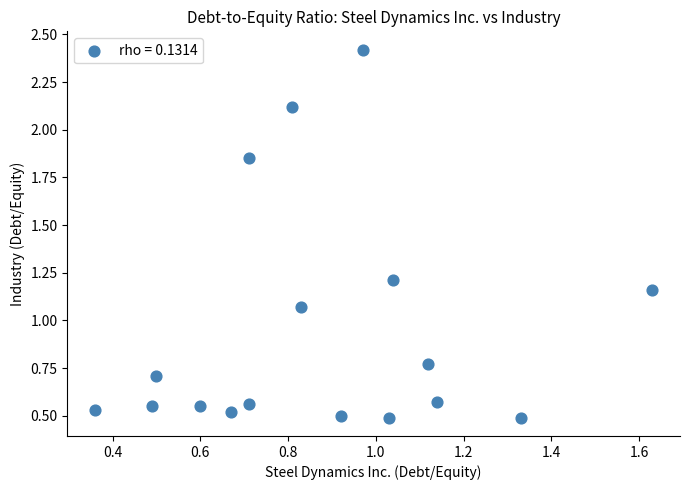

What is the range of X values (max minus min)?

1.3